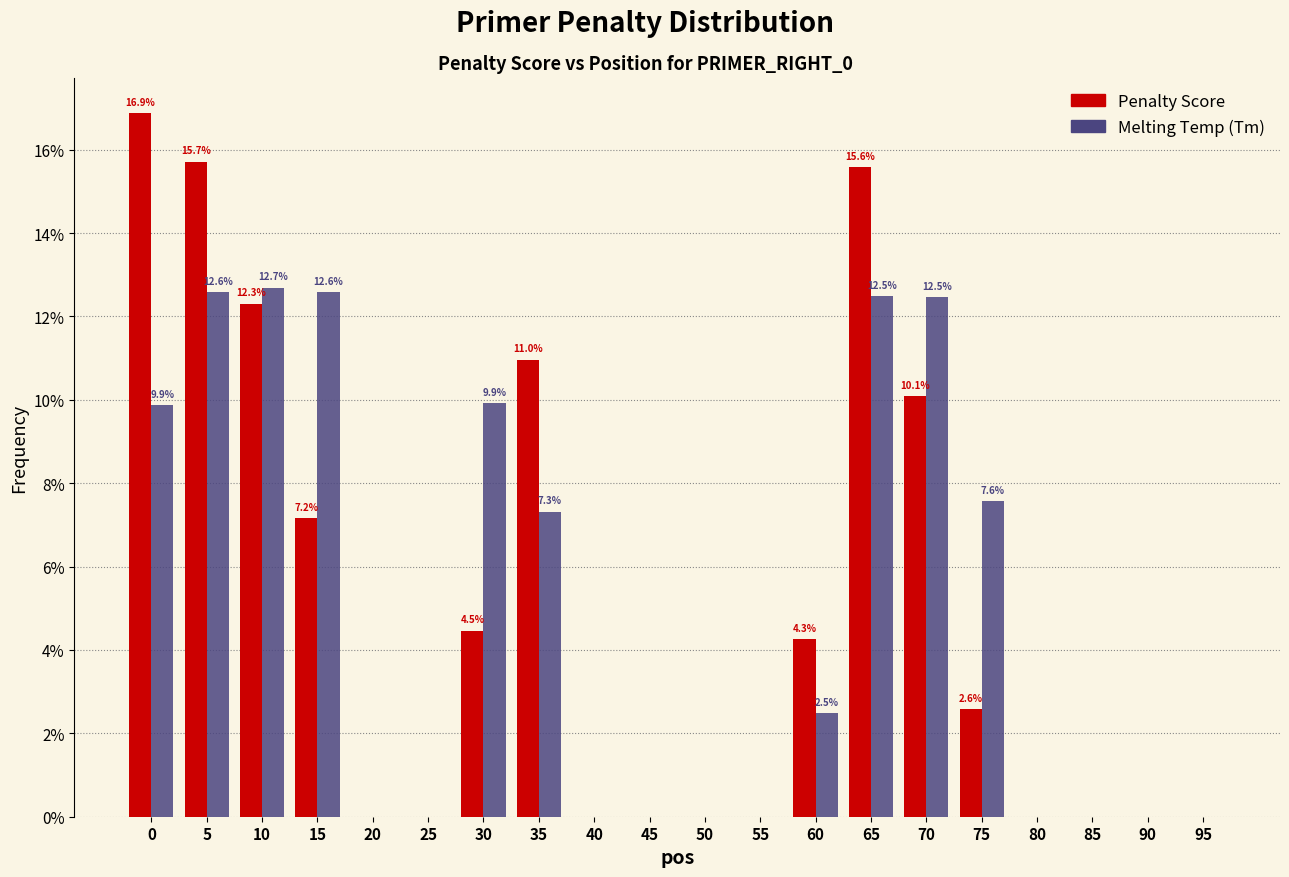

Reading left to right, list all the values displayed in this chart.

Penalty Score: 0=16.9	5=15.7	10=12.3	15=7.2	20=0.0	25=0.0	30=4.5	35=11.0	40=0.0	45=0.0	50=0.0	55=0.0	60=4.3	65=15.6	70=10.1	75=2.6	80=0.0	85=0.0	90=0.0	95=0.0
Melting Temp (Tm): 0=9.9	5=12.6	10=12.7	15=12.6	20=0.0	25=0.0	30=9.9	35=7.3	40=0.0	45=0.0	50=0.0	55=0.0	60=2.5	65=12.5	70=12.5	75=7.6	80=0.0	85=0.0	90=0.0	95=0.0